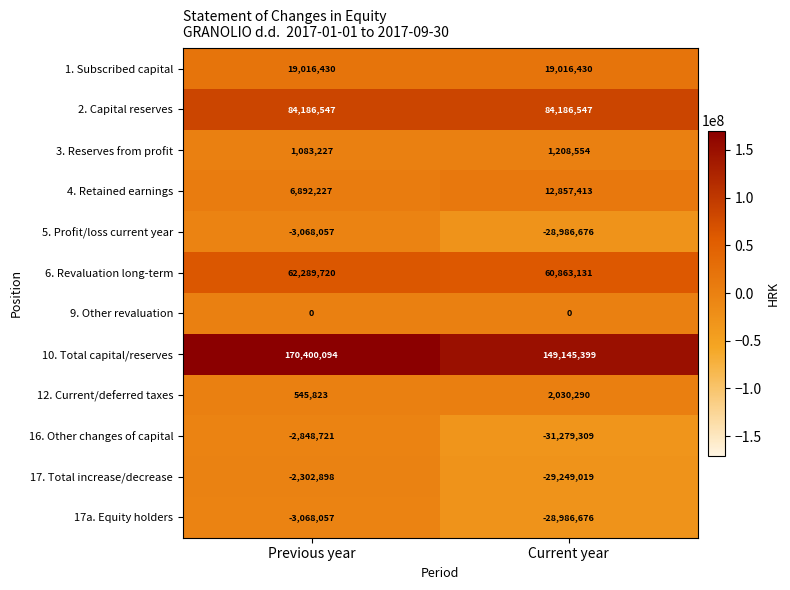

Reading left to right, transcribe all the data shown in this chart.

1. Subscribed capital: 19016430	19016430
2. Capital reserves: 84186547	84186547
3. Reserves from profit: 1083227	1208554
4. Retained earnings: 6892227	12857413
5. Profit/loss current year: -3068057	-28986676
6. Revaluation long-term: 62289720	60863131
9. Other revaluation: 0	0
10. Total capital/reserves: 170400094	149145399
12. Current/deferred taxes: 545823	2030290
16. Other changes of capital: -2848721	-31279309
17. Total increase/decrease: -2302898	-29249019
17a. Equity holders: -3068057	-28986676